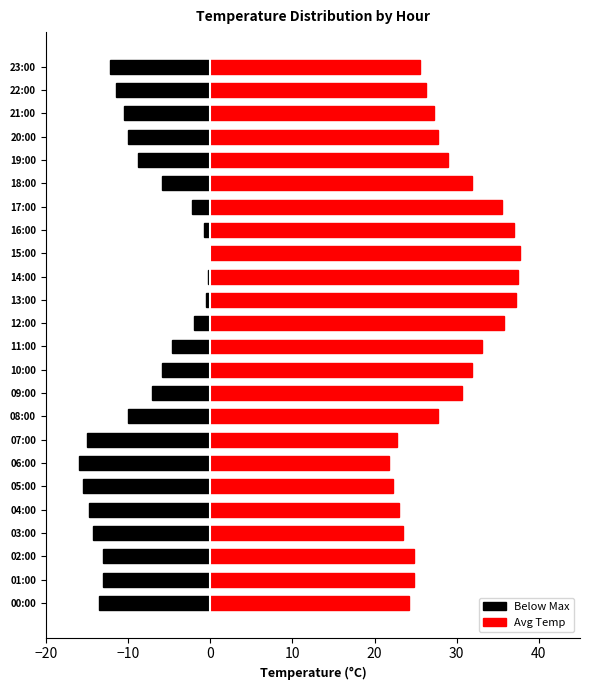

What is the difference between the maximum and second lowest values in the Avg Temp series?

15.4